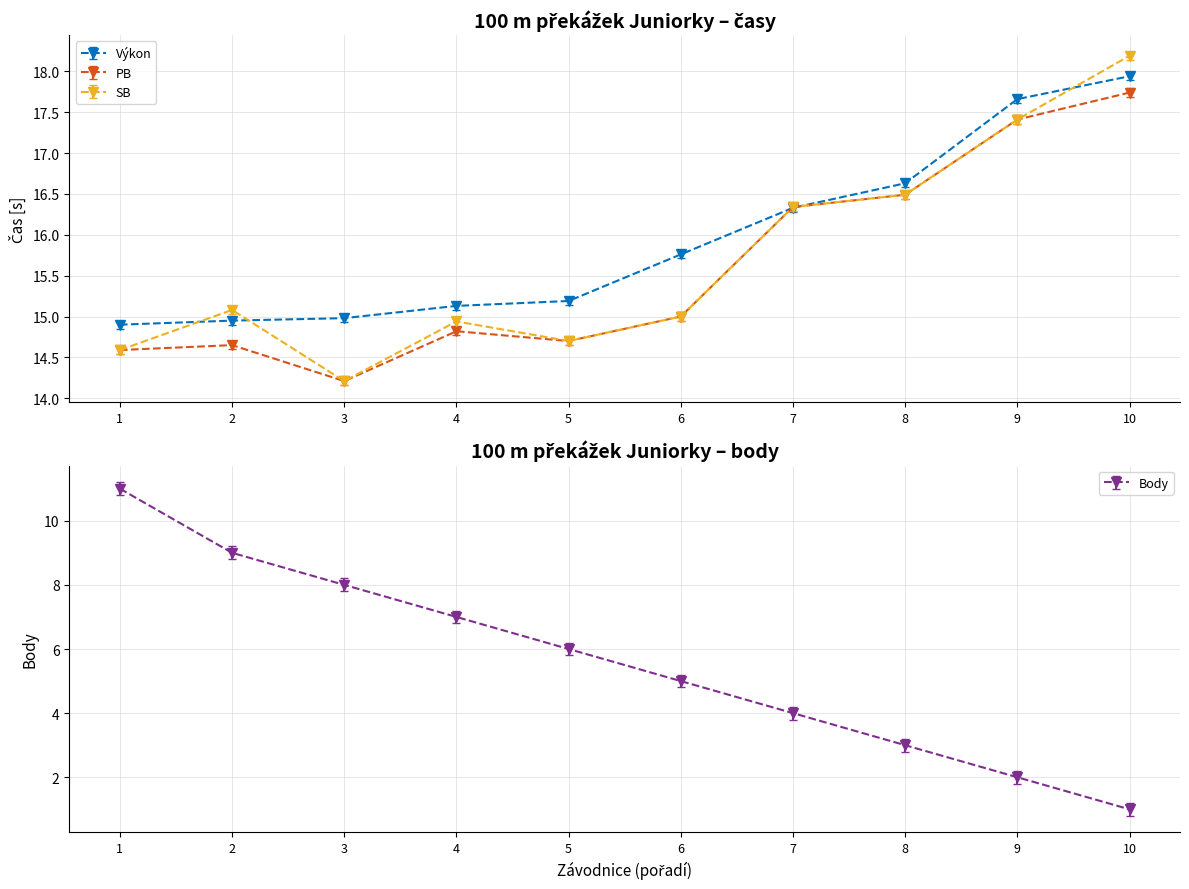

At how many categories does at least one series exceed 9?

10